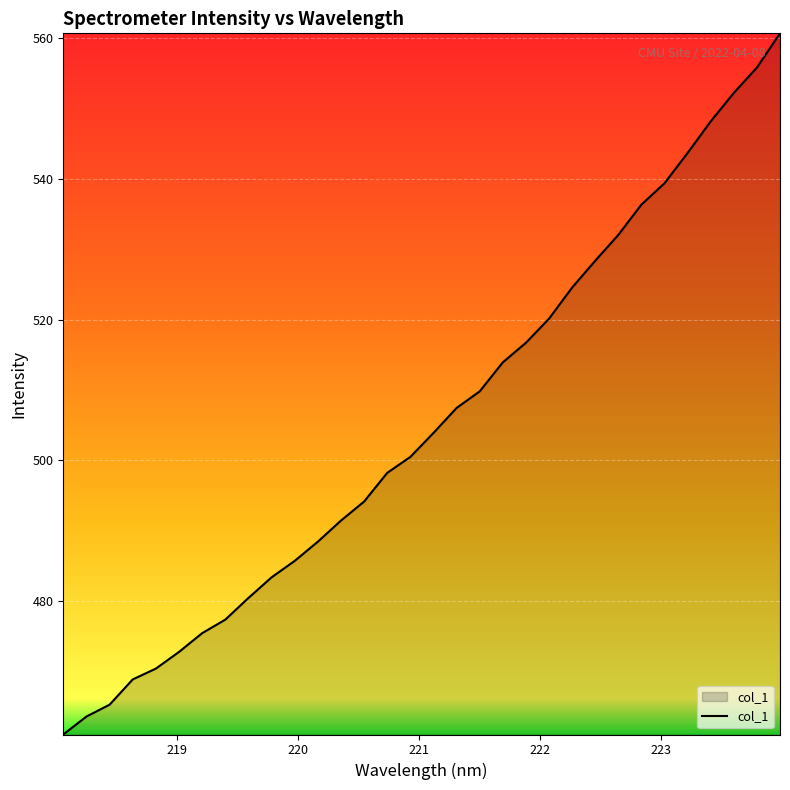

What is the minimum value shown in the chart?

461.0